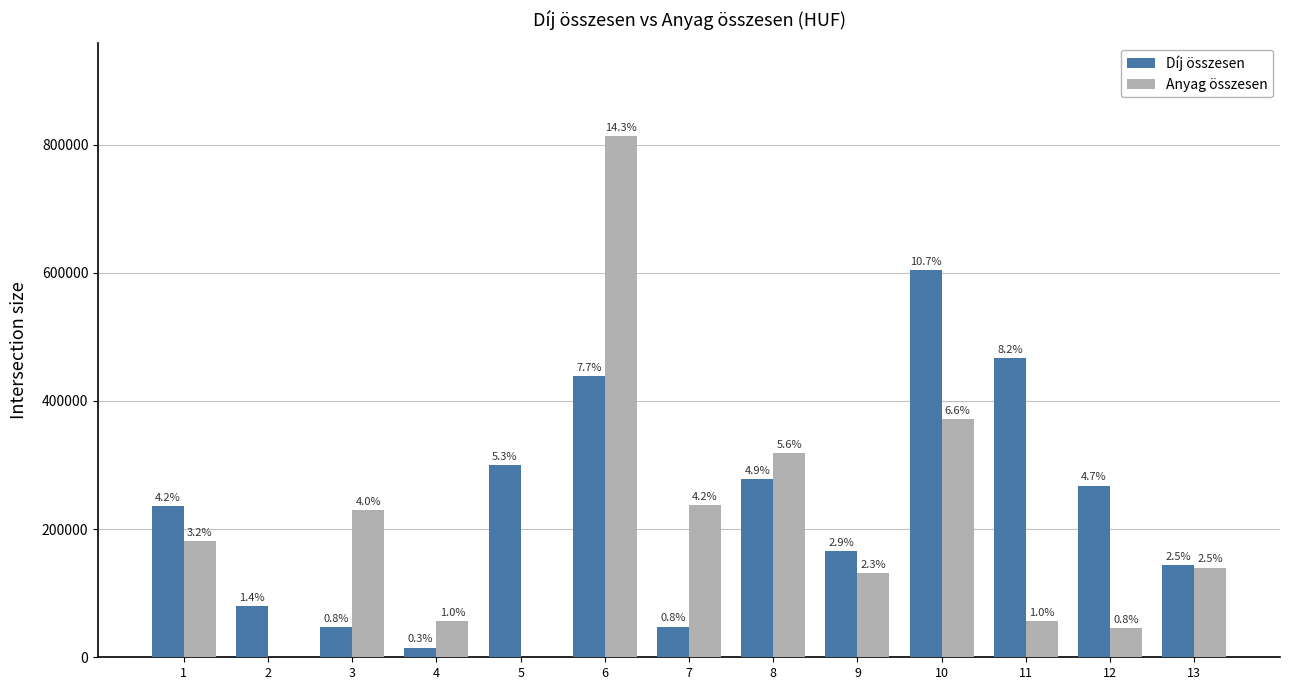

Are the bars grouped side by side (vs. stacked)?

Yes